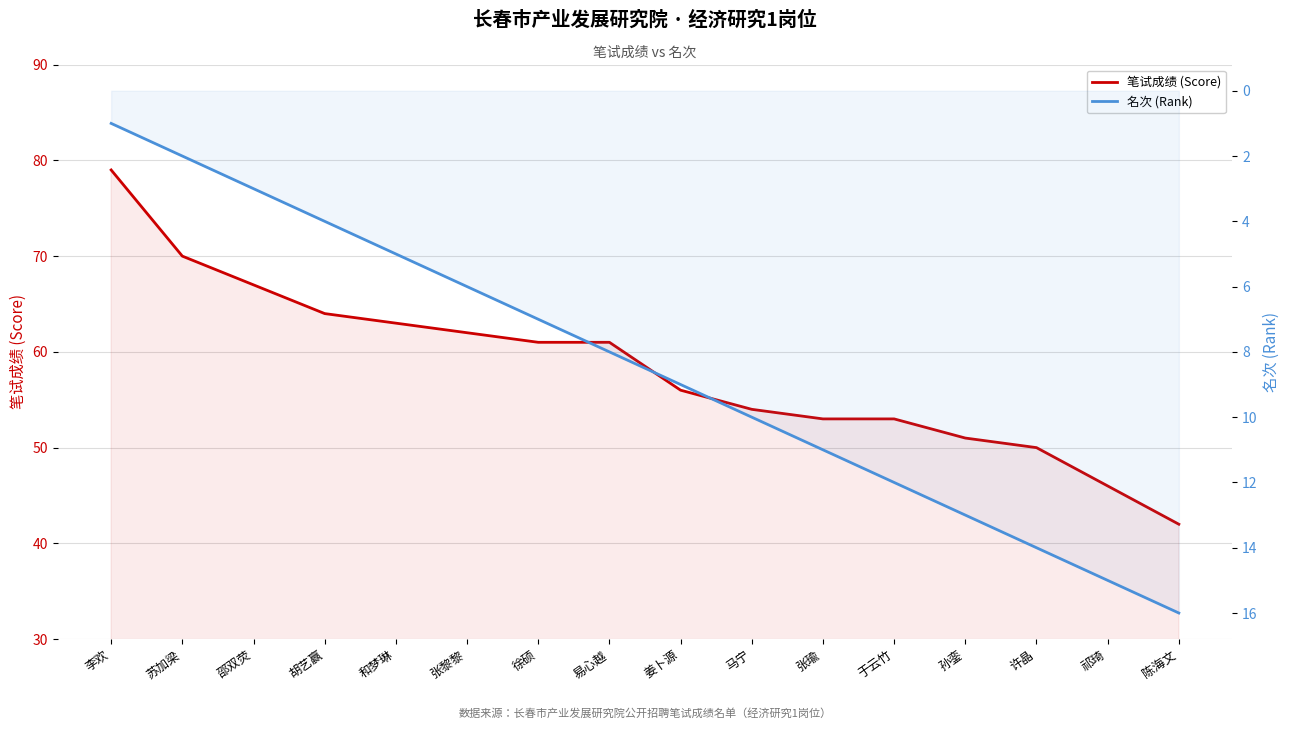

Is it true that 名次 (Rank) equals 18 at 孙銮?

False